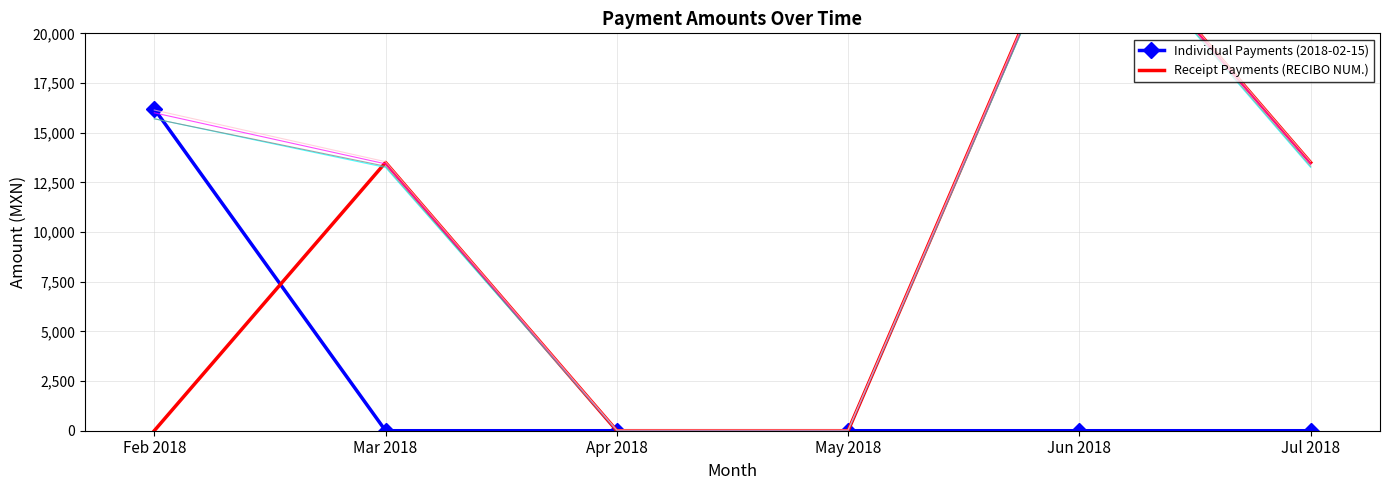

Reading right to left, what are all the values shown in this chart?

Individual Payments (2018-02-15): Jul 2018=0	Jun 2018=0	May 2018=0	Apr 2018=0	Mar 2018=0	Feb 2018=16200
Receipt Payments (RECIBO NUM.): Jul 2018=13500	Jun 2018=27000	May 2018=0	Apr 2018=0	Mar 2018=13500	Feb 2018=0